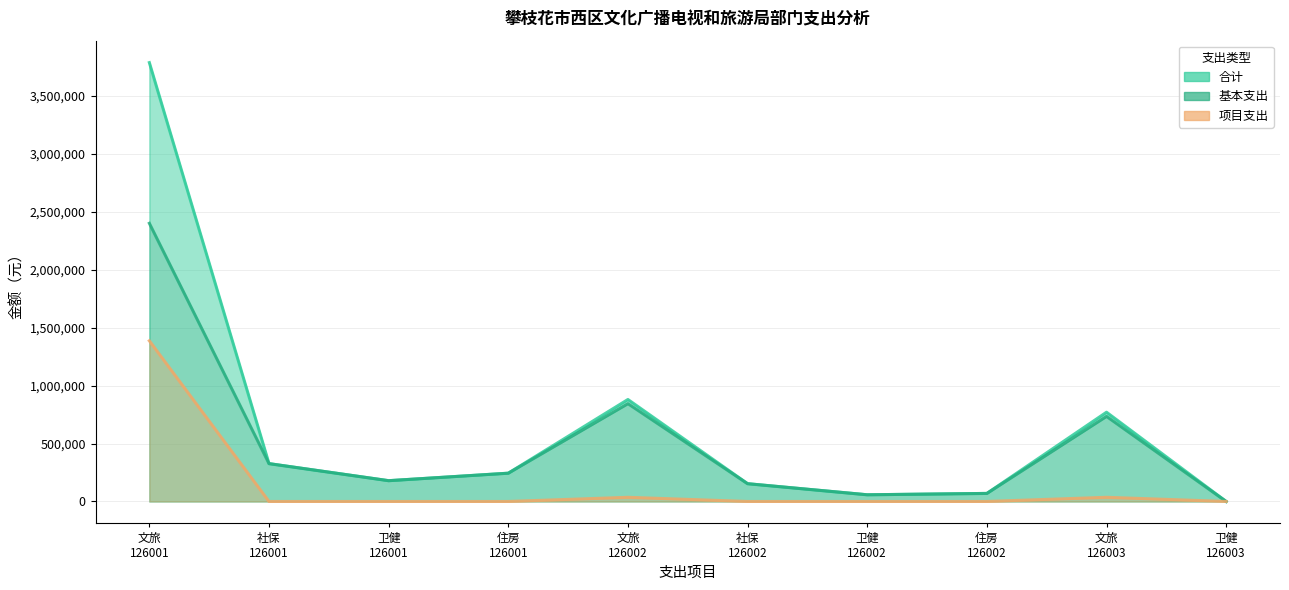

What is the sum of all 项目支出 values?

1458180.0